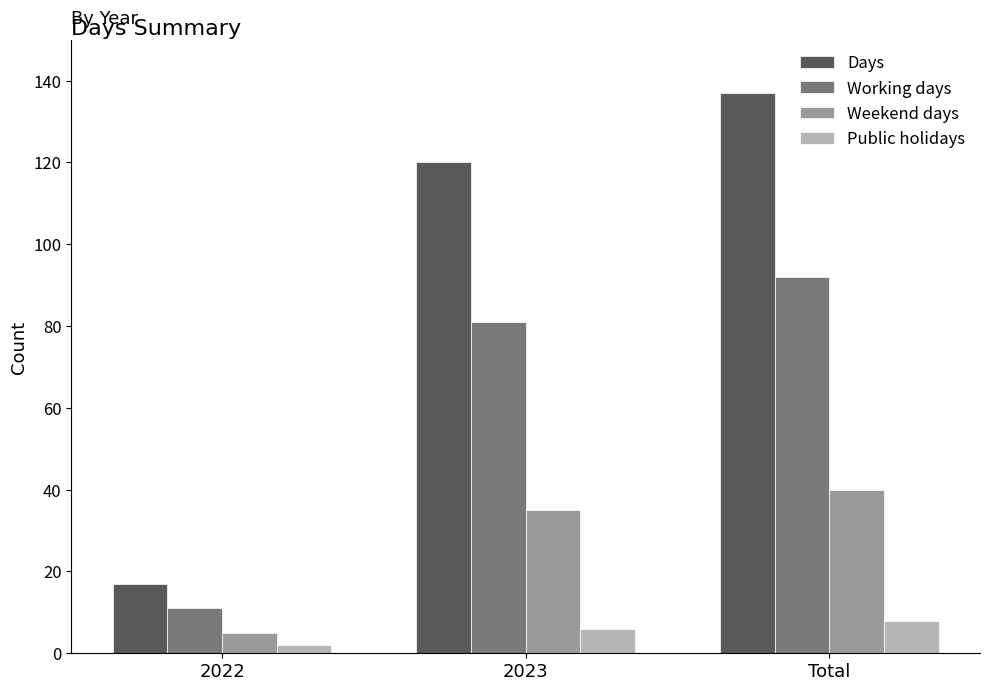

Rank the series by their maximum value, from lowest to highest.

Public holidays, Weekend days, Working days, Days